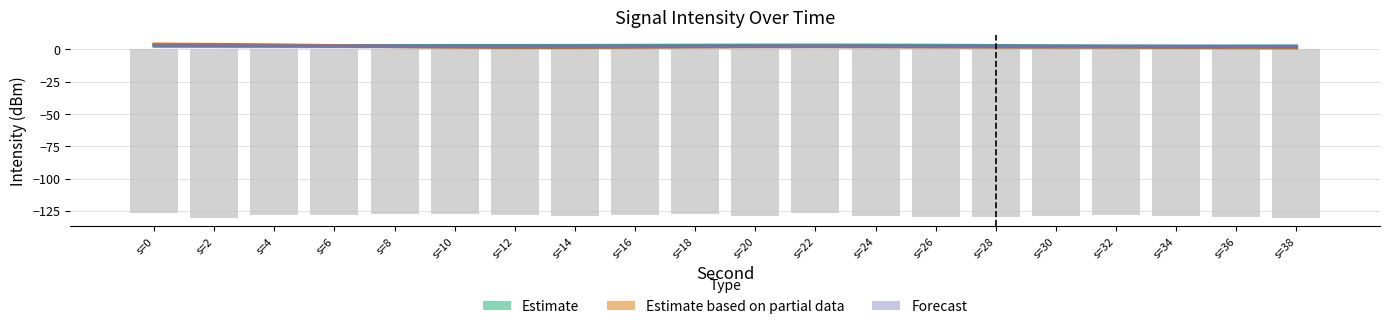

Reading left to right, what are all the values shown in this chart?

Estimate: s=0=2.8	s=2=2.7	s=4=2.7	s=6=2.7	s=8=2.8	s=10=2.9	s=12=2.9	s=14=2.9	s=16=2.9	s=18=3.0	s=20=3.1	s=22=3.2	s=24=3.1	s=26=3.0	s=28=2.8	s=30=2.6	s=32=2.5	s=34=2.4	s=36=2.4	s=38=2.5
Estimate based on partial data: s=0=3.9	s=2=3.7	s=4=3.3	s=6=2.8	s=8=2.3	s=10=1.8	s=12=1.6	s=14=1.6	s=16=1.8	s=18=2.0	s=20=2.3	s=22=2.3	s=24=2.2	s=26=2.0	s=28=1.9	s=30=1.8	s=32=1.7	s=34=1.6	s=36=1.5	s=38=1.4
Forecast: s=0=2.7	s=2=2.6	s=4=2.5	s=6=2.4	s=8=2.3	s=10=2.3	s=12=2.3	s=14=2.3	s=16=2.3	s=18=2.3	s=20=2.3	s=22=2.3	s=24=2.3	s=26=2.3	s=28=2.3	s=30=2.3	s=32=2.2	s=34=2.2	s=36=2.1	s=38=2.1